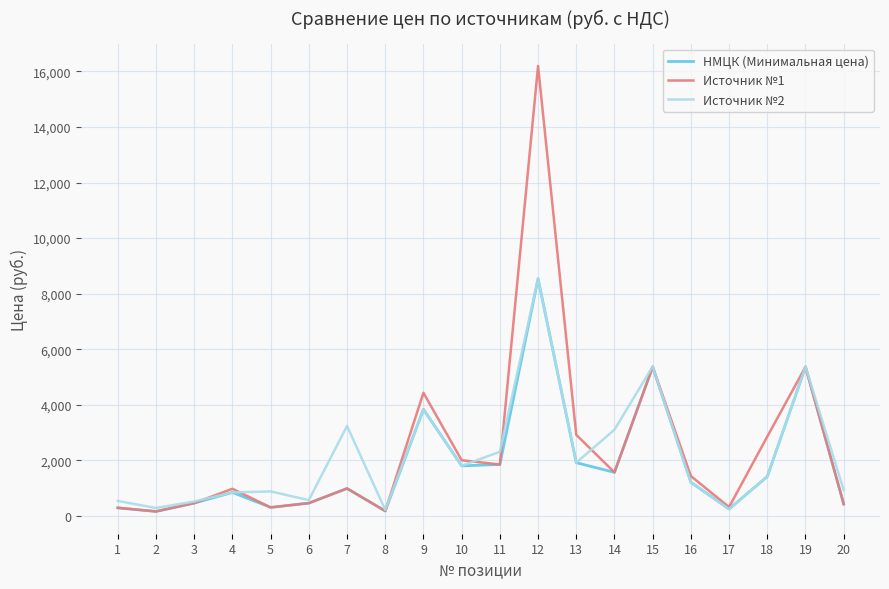

The value of НМЦК (Минимальная цена) at 15 is 2912.2. True or false?

False